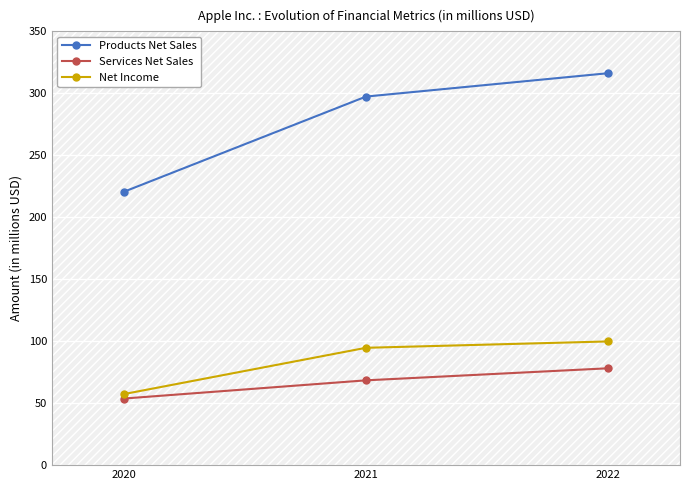

Is this an area chart (filled region under the line)?

No